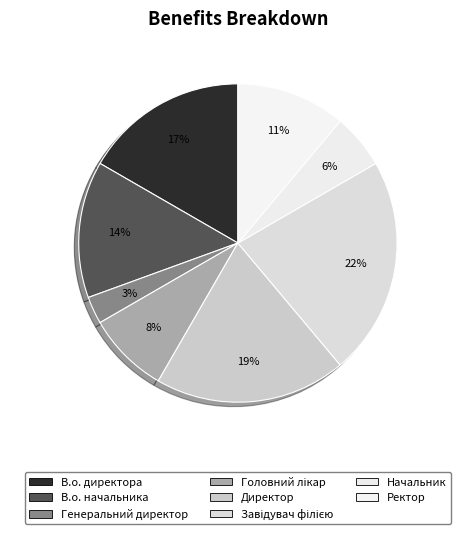

To the nearest percent, what is the average slice percentage?

12%